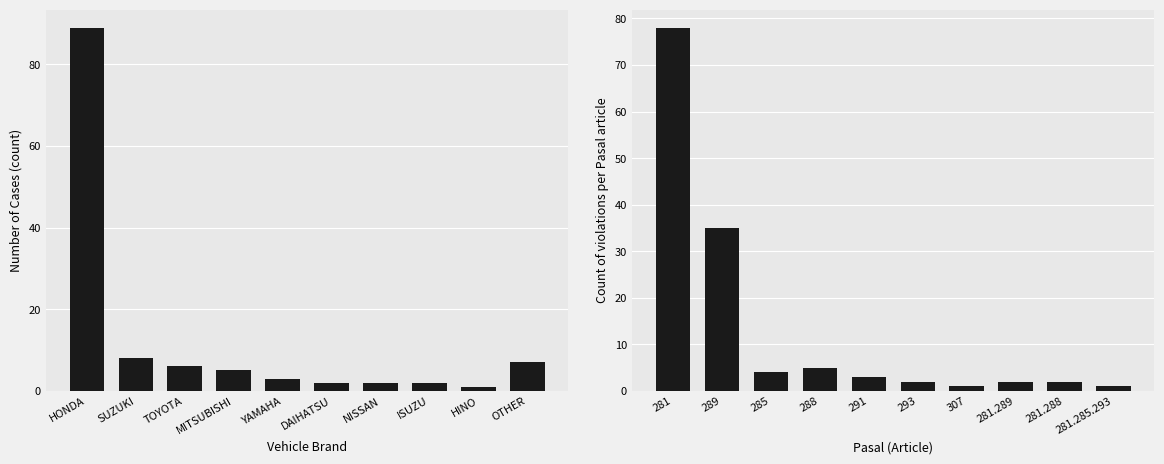

How many values in the Pasal Violation Count series are below 3?

5